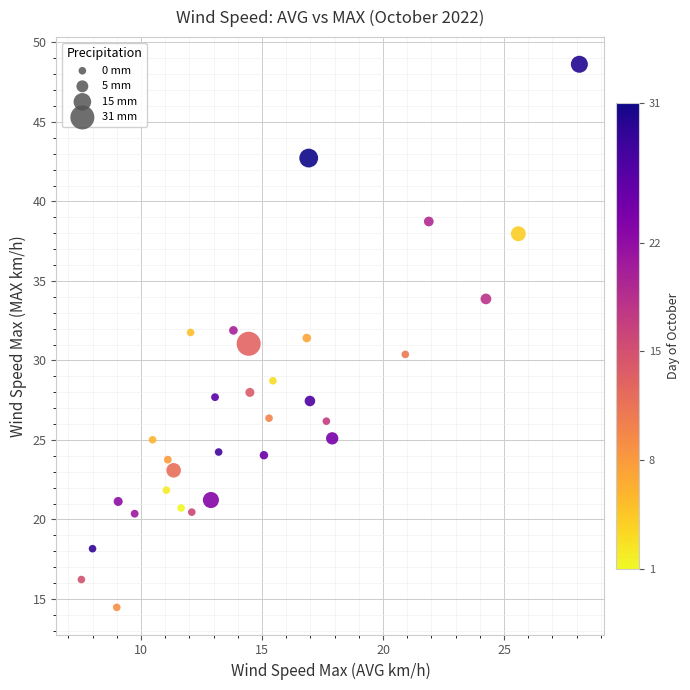

What is the range of X values (max minus min)?

20.6